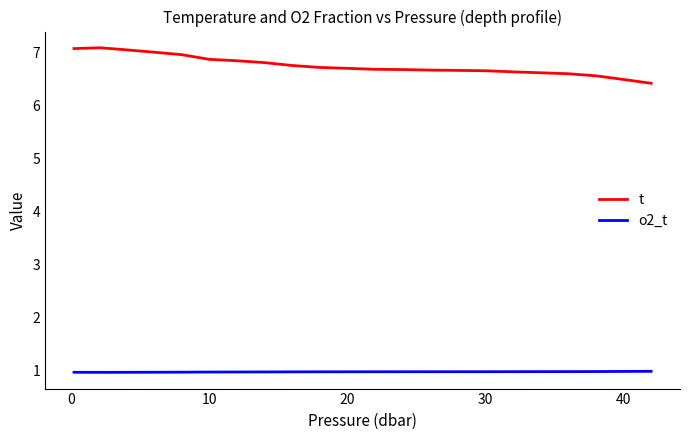

Which series has the widest spread of values?

t